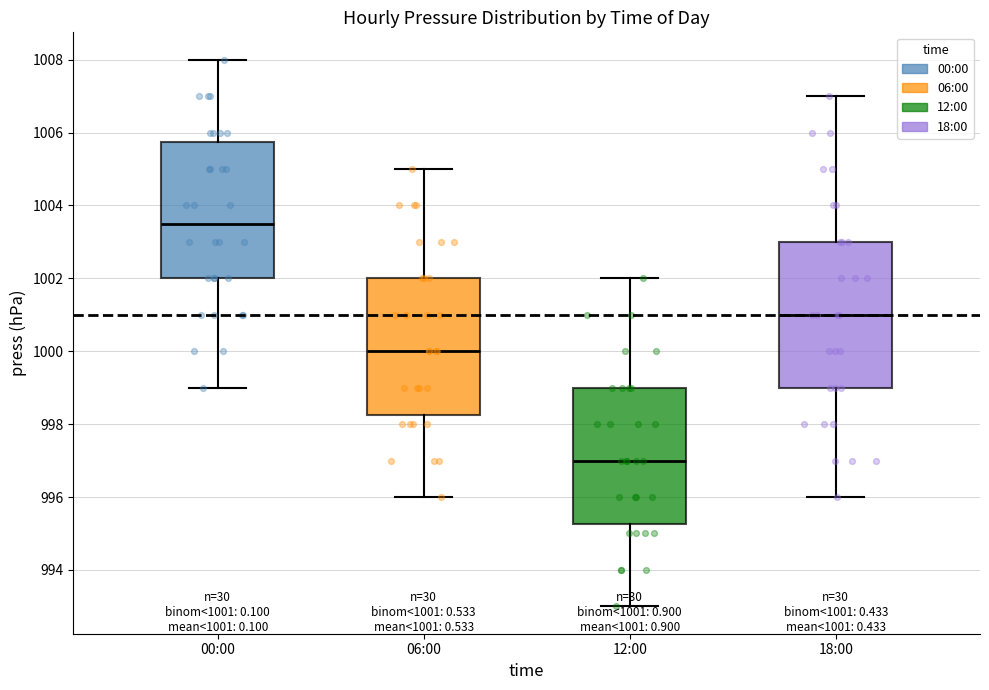

Which box is the tallest, from its lower edge to its upper edge?

18:00